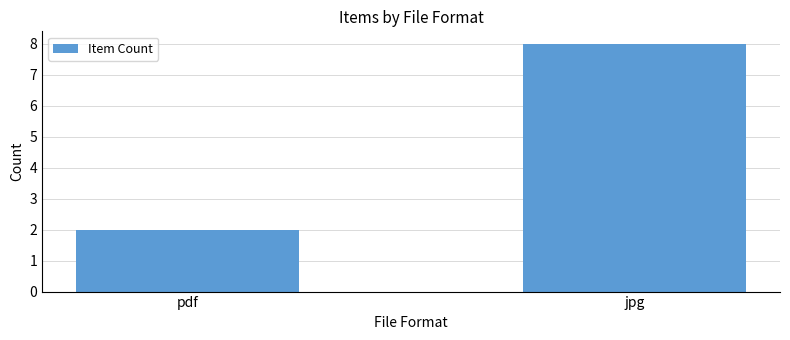

What is the sum of all values?

10